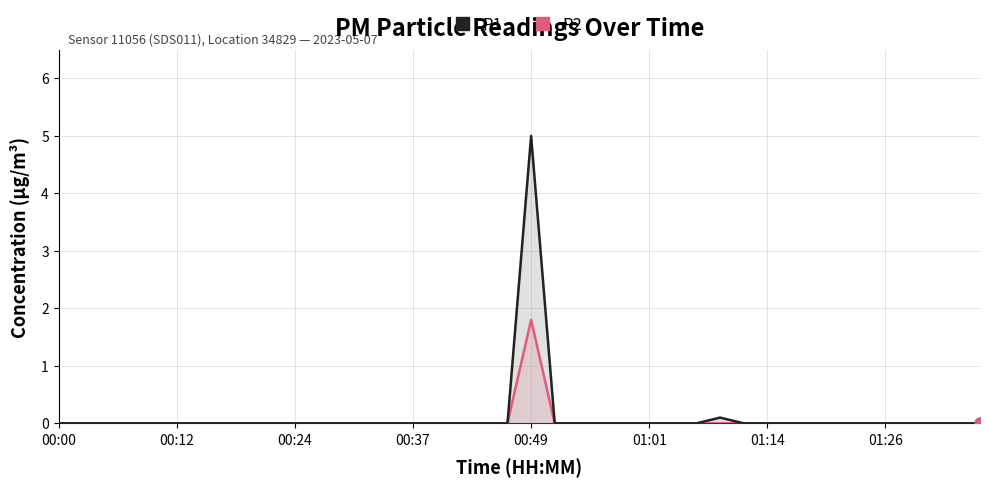

Is the value of P2 at 36 greater than the value of P1 at 34?

No